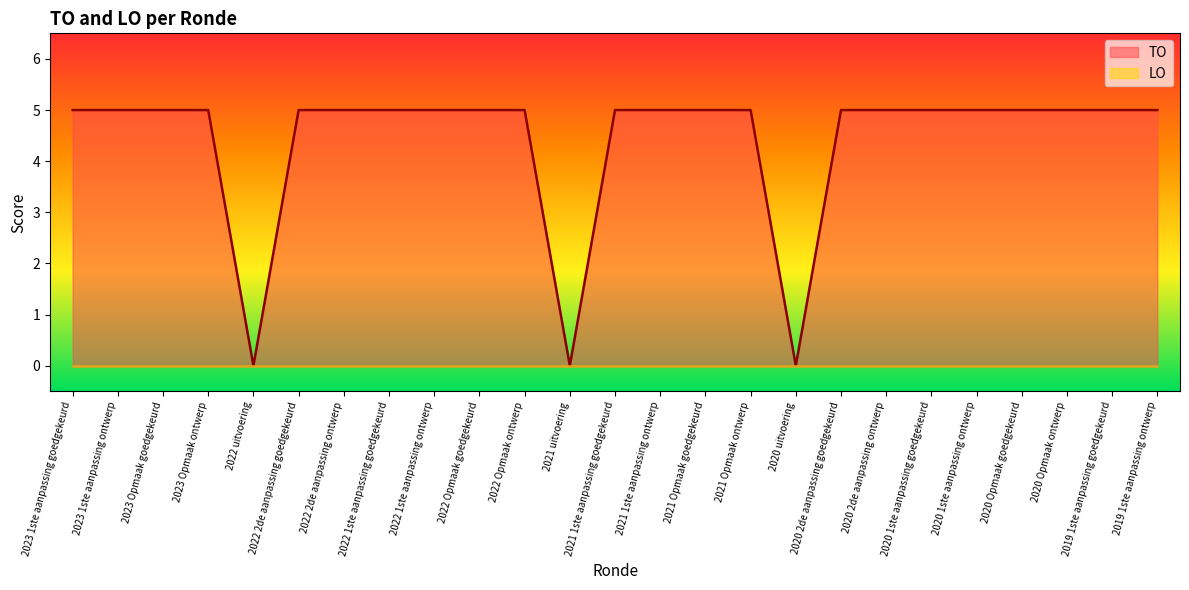

What is the approximate value at 2022 Opmaak ontwerp?

5